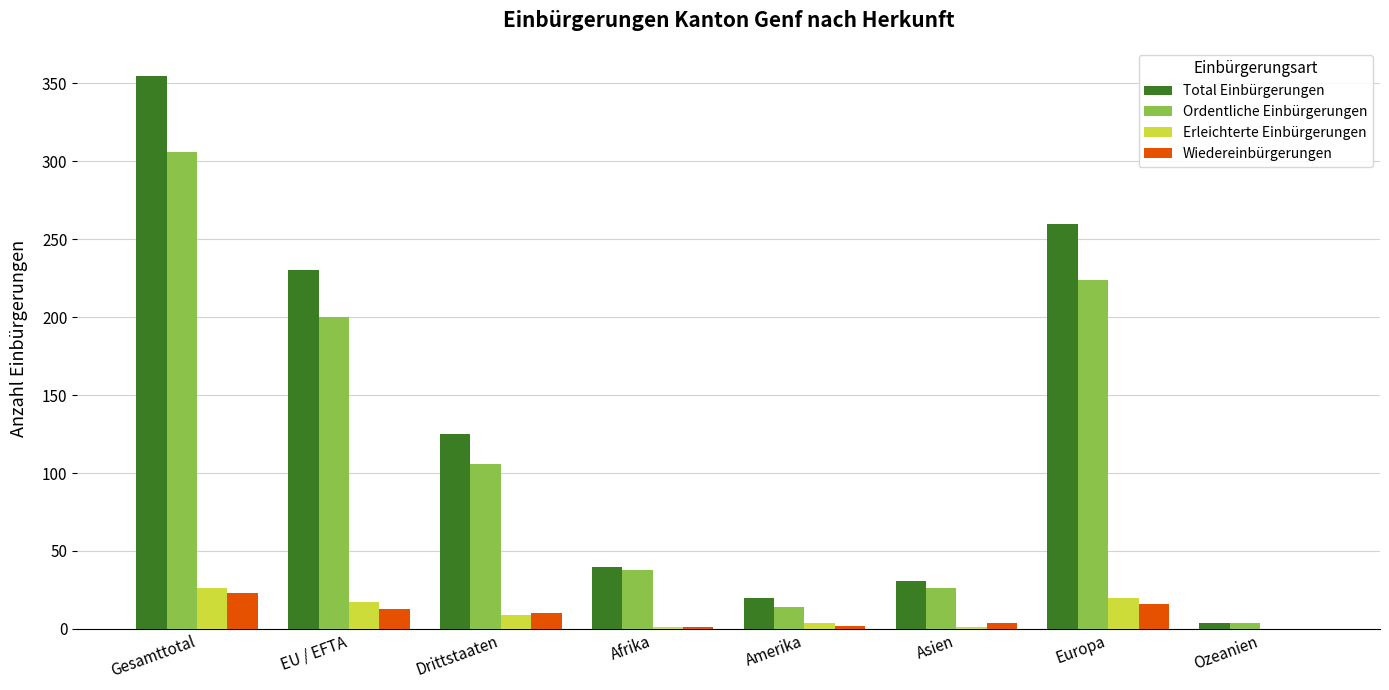

Count the number of categories in the chart.

8